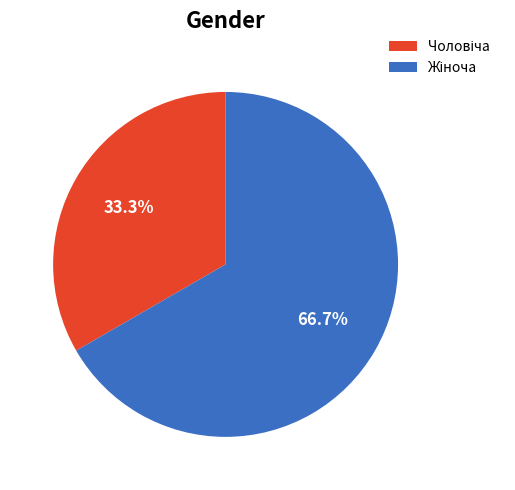

To the nearest percent, what is the difference between the largest and smallest slice percentages?

33%